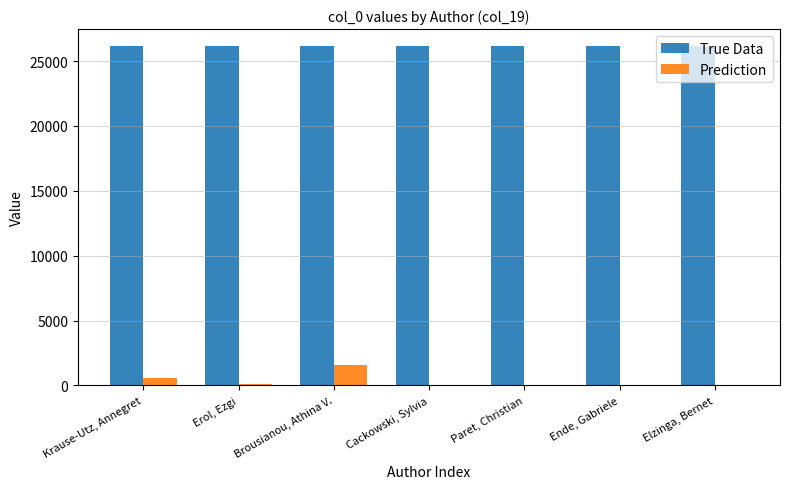

True or false: True Data has a value of 26162 at Paret, Christian.

True